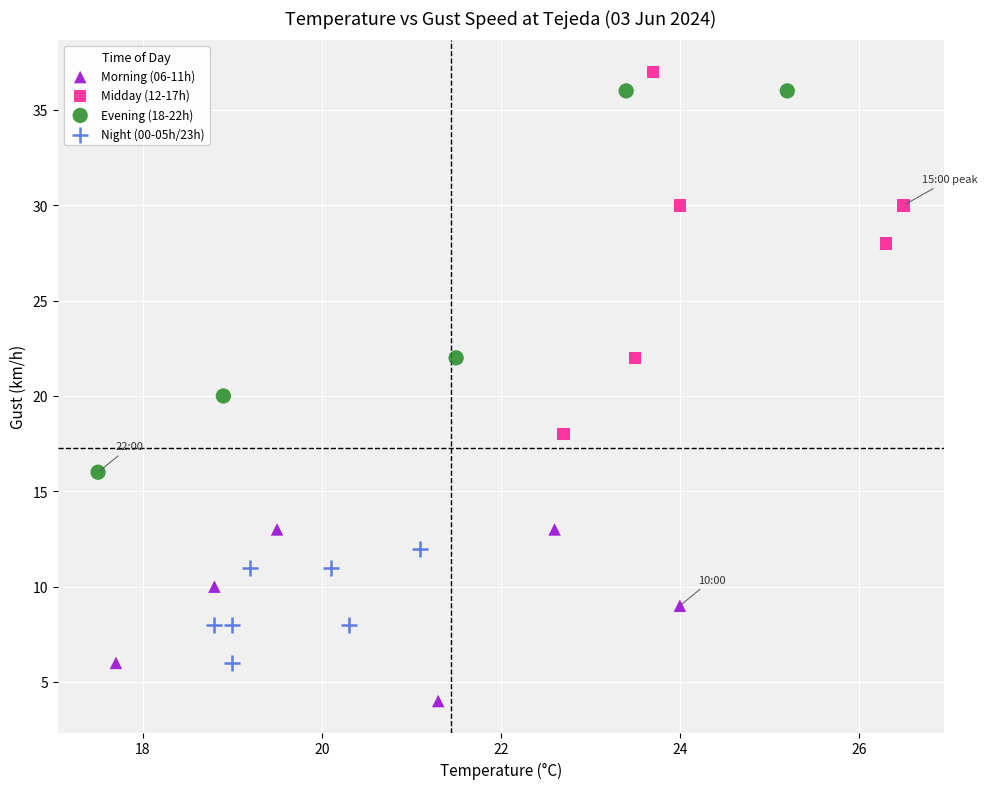

Which series reaches the minimum Y coordinate?

Morning (06-11h)